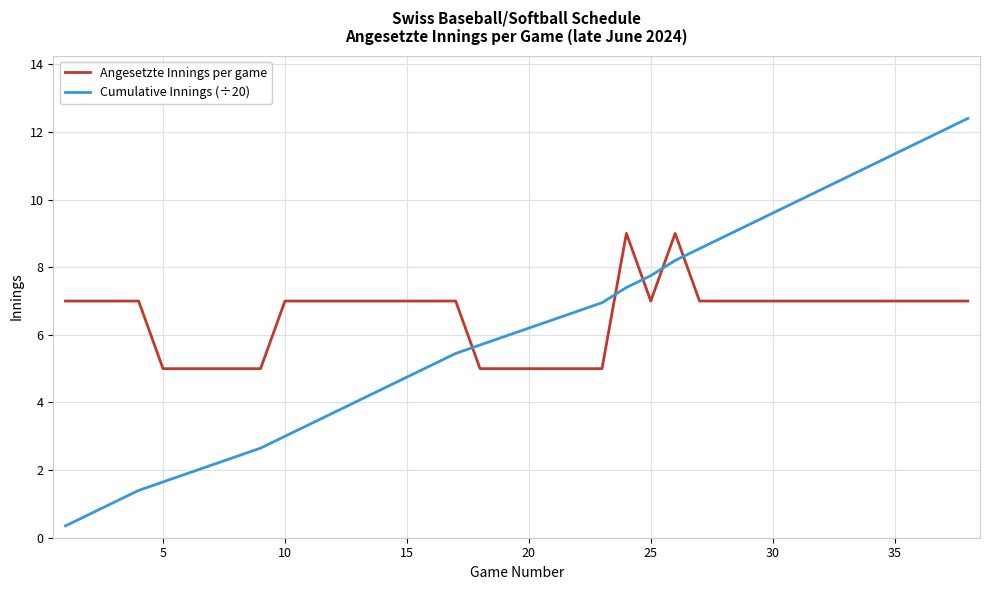

What is the difference between the maximum and minimum values in the Angesetzte Innings per game series?

4.0